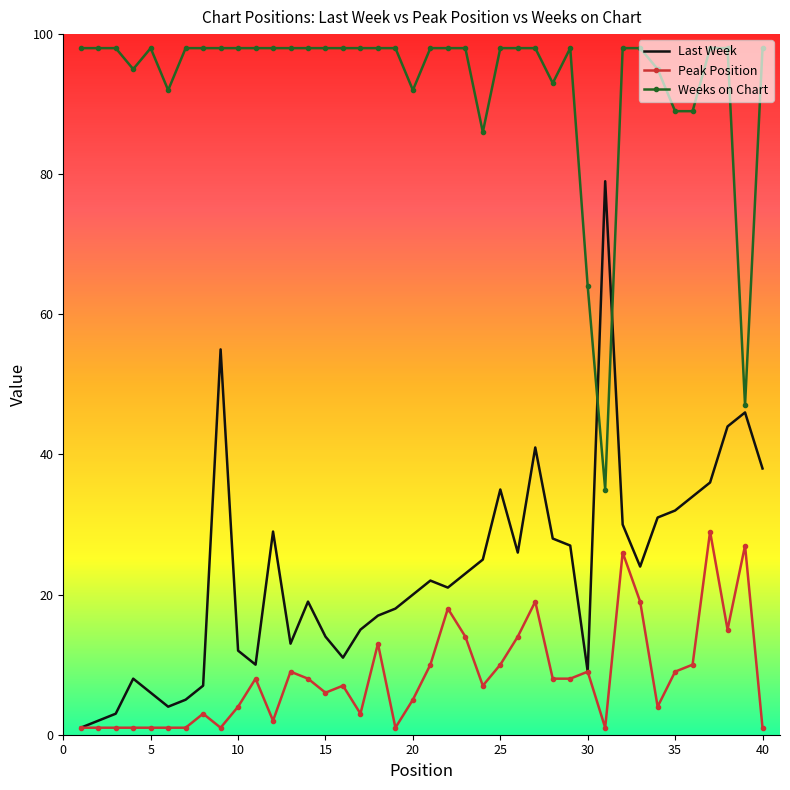

Which series ends up on top after the final intersection of Last Week and Weeks on Chart?

Weeks on Chart